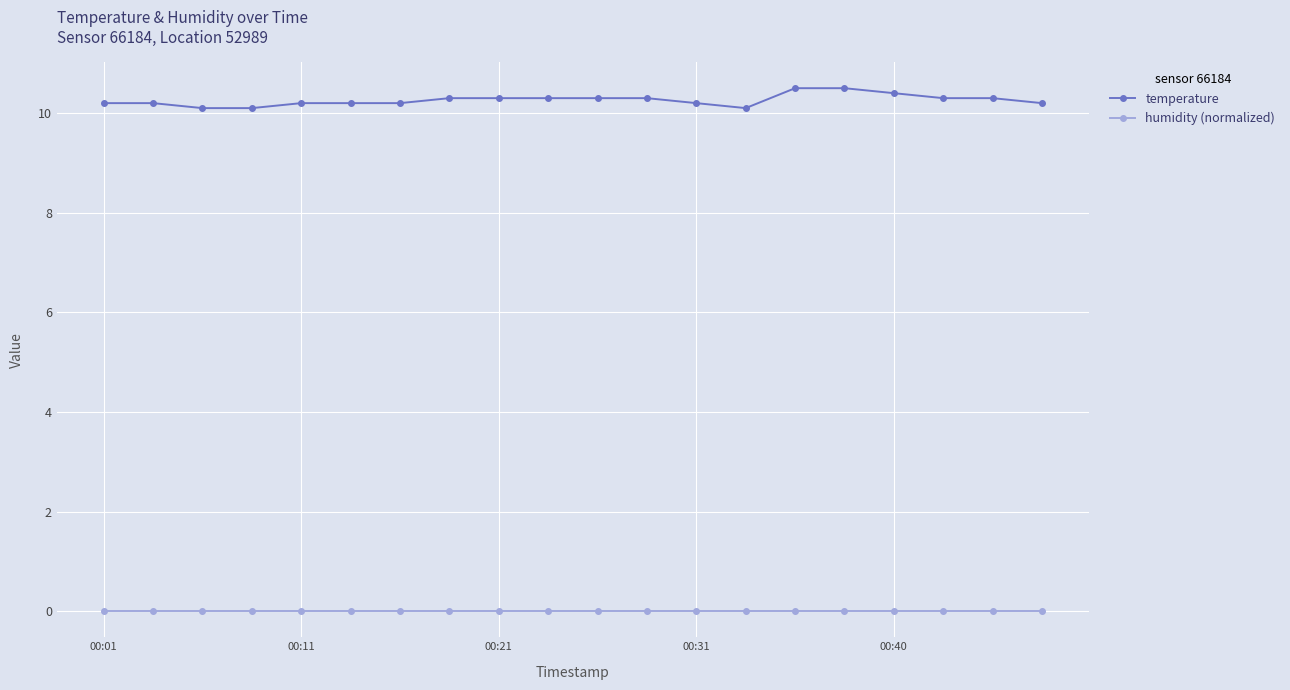

What is the average value of the temperature series?

10.3